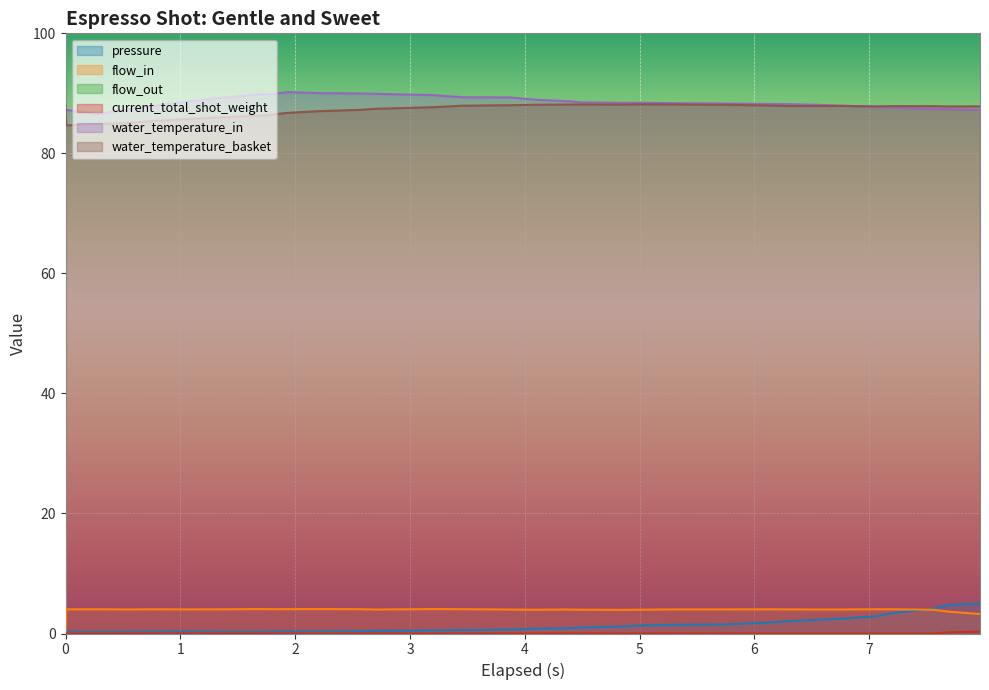

How many lines are shown in the chart?

6